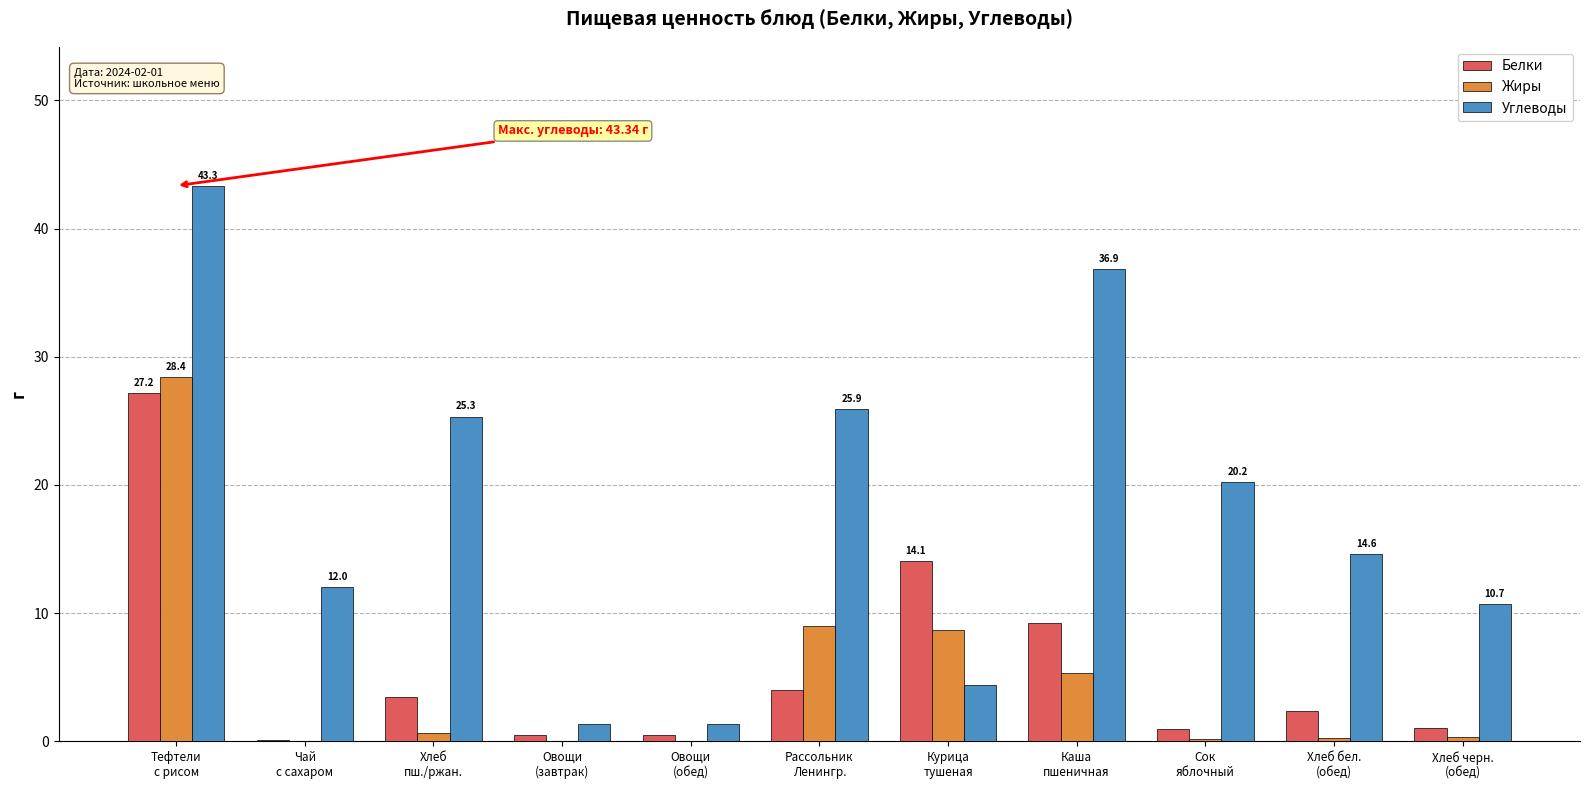

The value of Углеводы at Чай
с сахаром is 12.0. True or false?

True